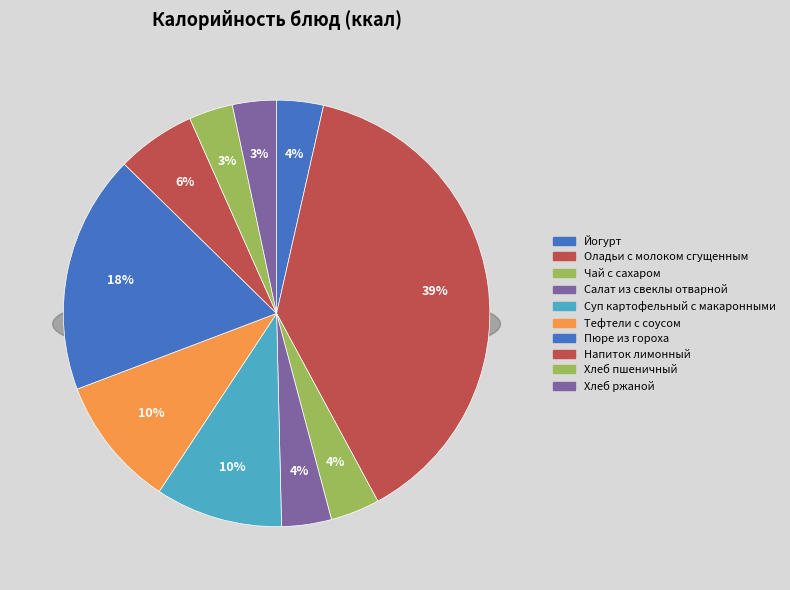

True or false: Хлеб ржаной accounts for 3% of the total.

True